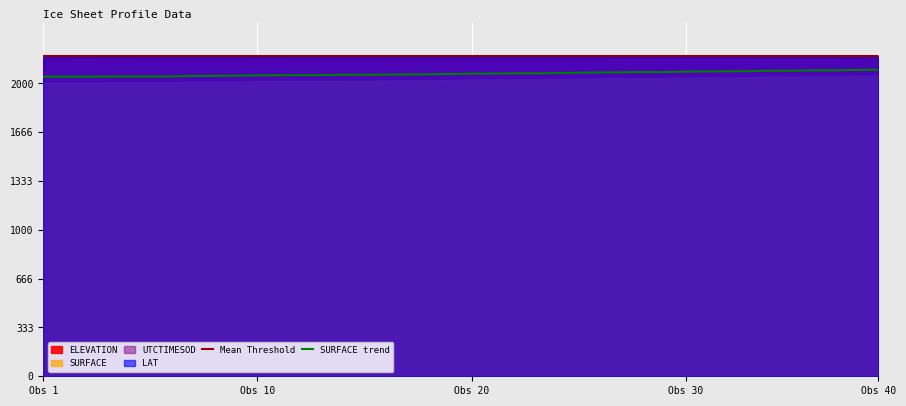

Does the chart display data point markers on the line(s)?

No